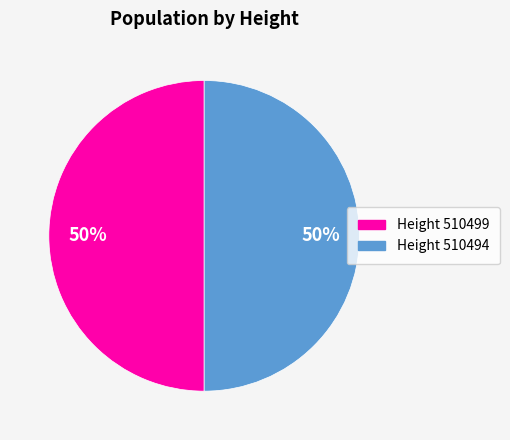

To the nearest percent, what is the average slice percentage?

50%